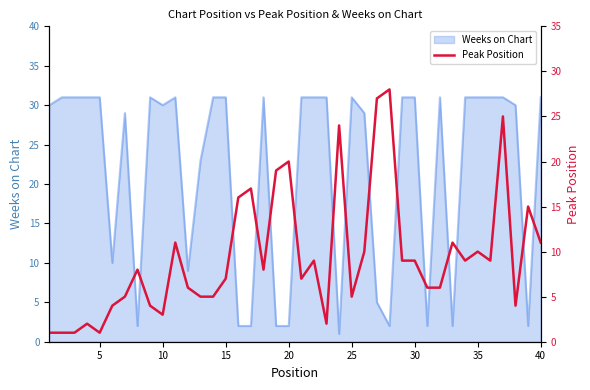

What is the difference between the maximum and minimum values?

27